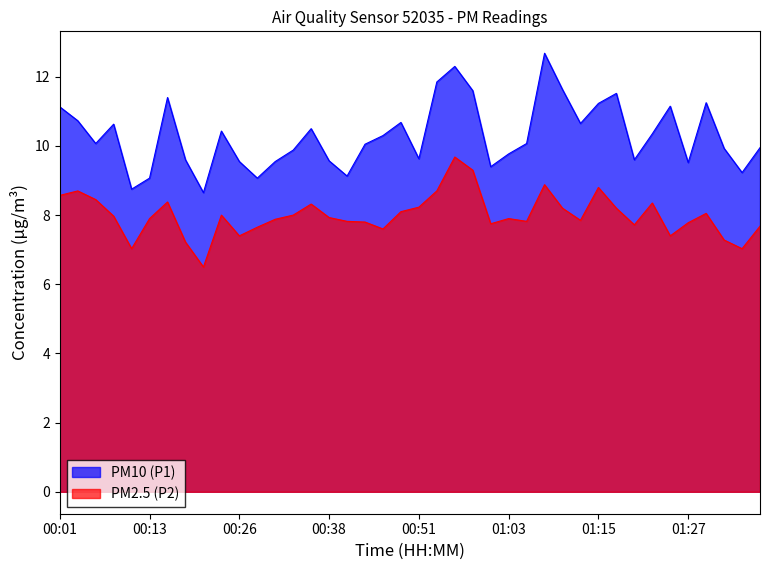

Rank the series by their average value, from highest to lowest.

PM10 (P1), PM2.5 (P2)